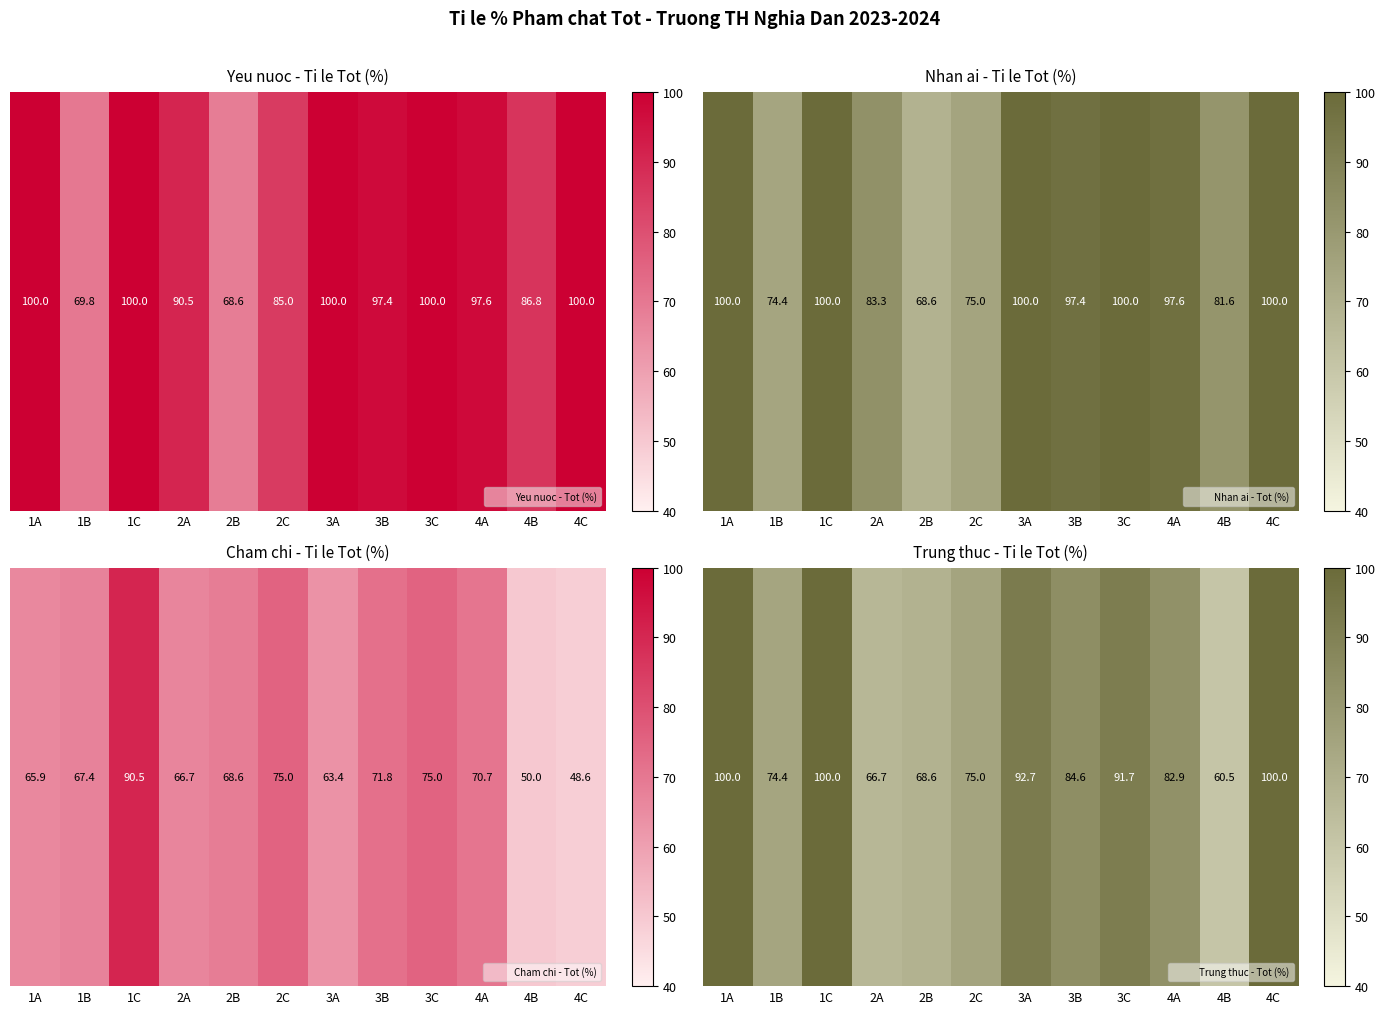

What value does the data have at 3B?

84.6